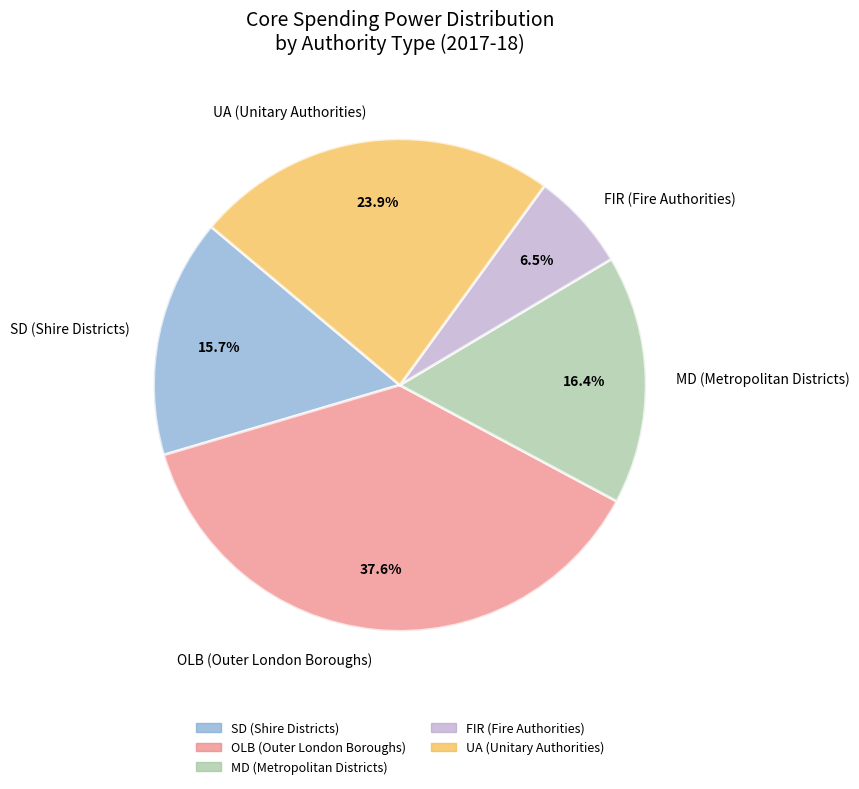

How much of the chart is everything except FIR (Fire Authorities)?

93.5%